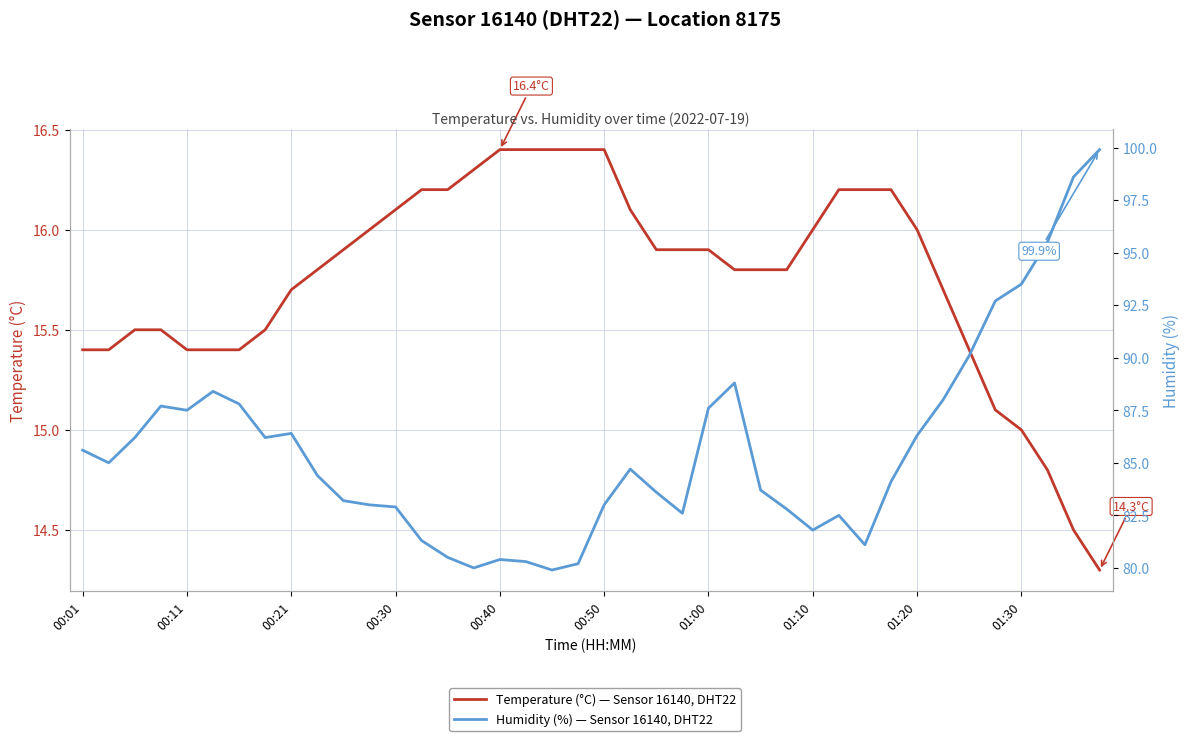

Where does the Temperature (°C) series first go above 15?

00:01